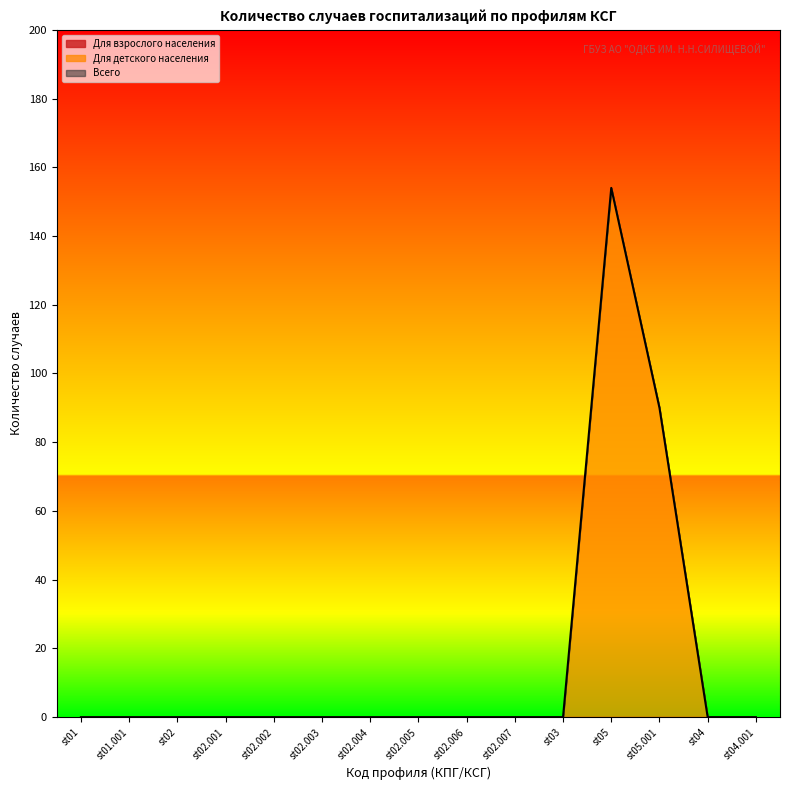

Is the value of Всего at st03 greater than the value of Для детского населения at st01?

No